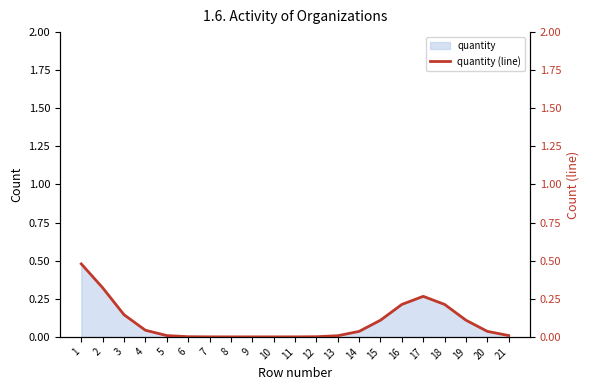

What is the sum of the values at 12 and 3?

0.1